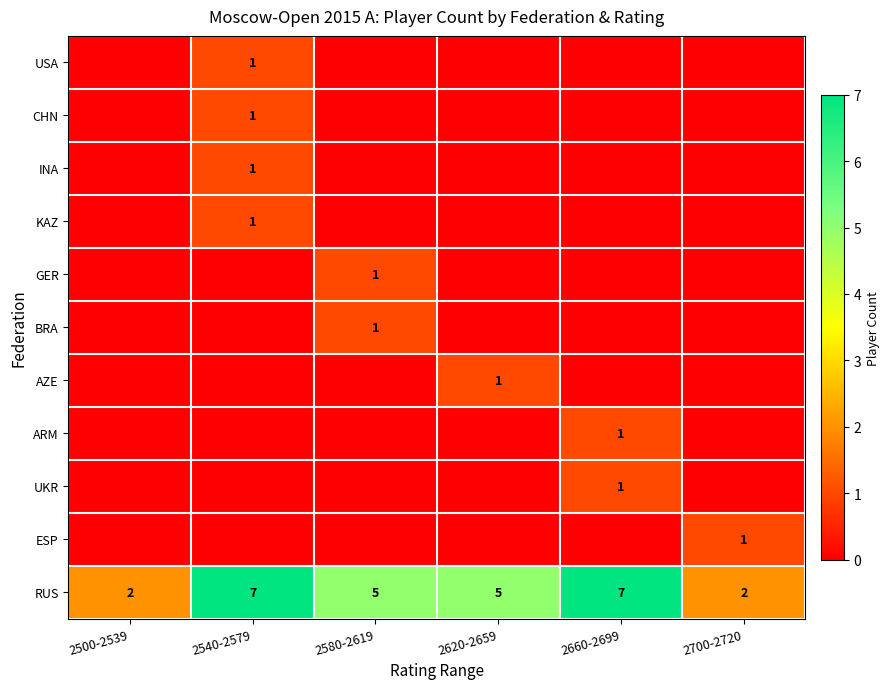

What is the difference between the highest and lowest values at 2580-2619?

5